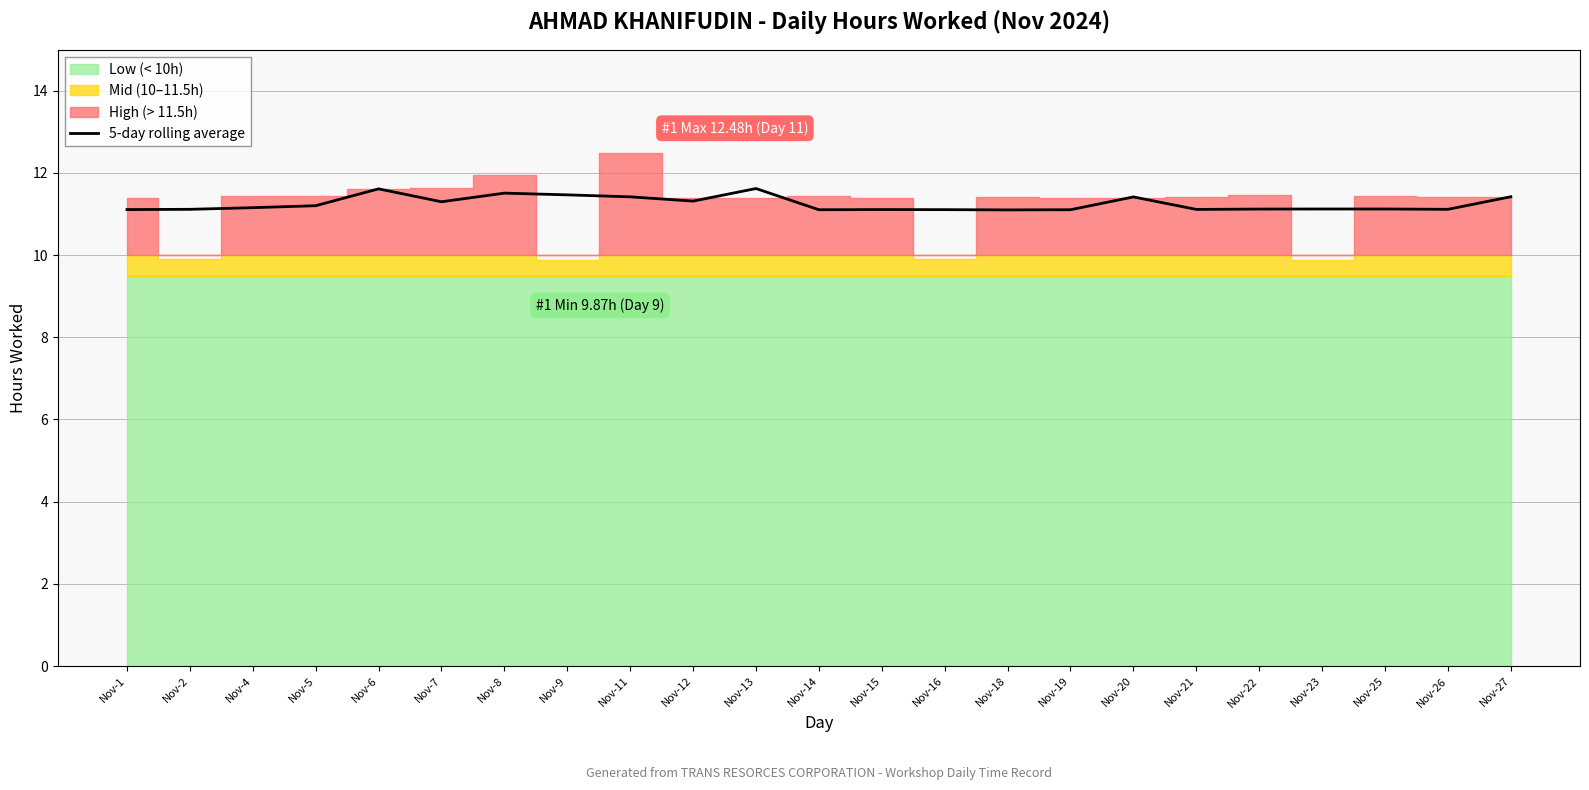

Where is the data nearest to the value 11?

Nov-18